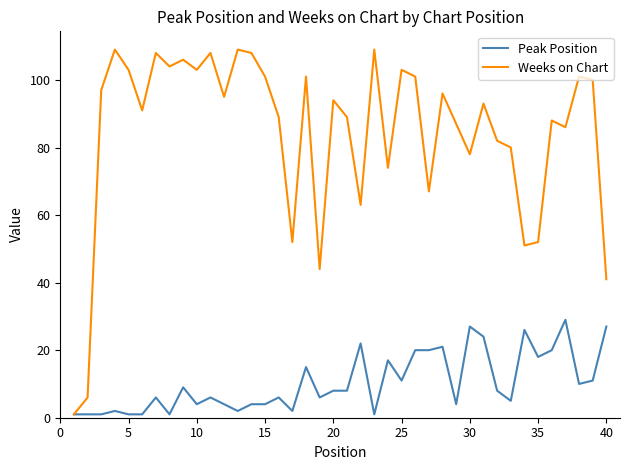

List the series in order of their peak value, lowest first.

Peak Position, Weeks on Chart